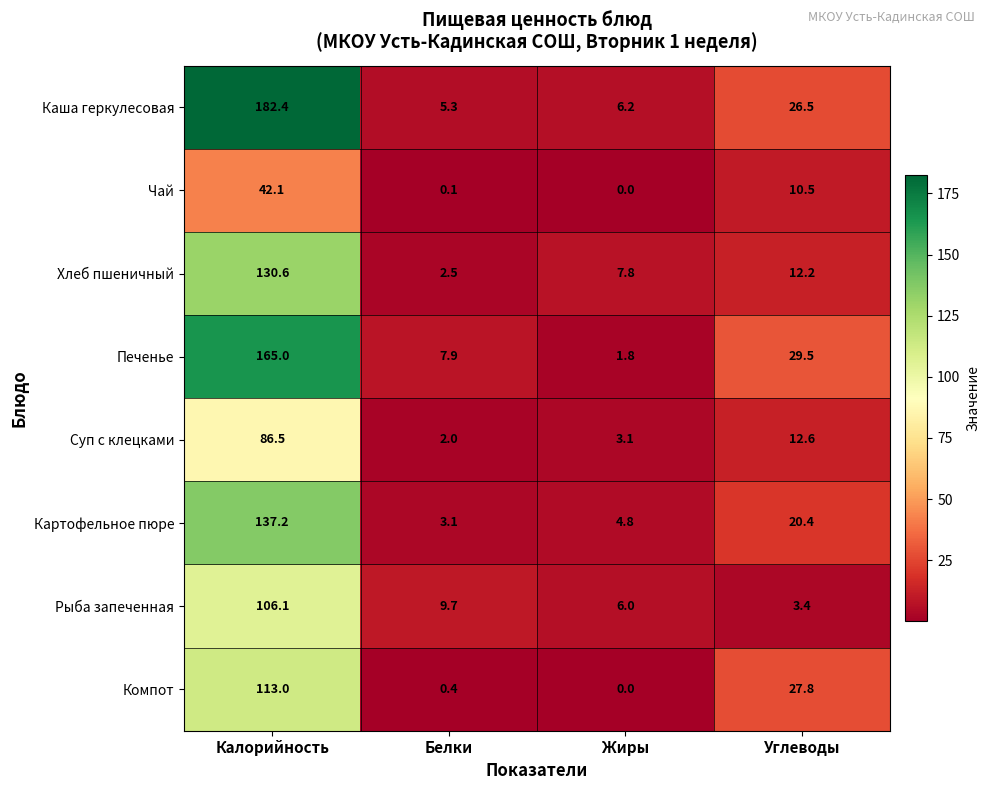

At which category does the chart reach its peak across all series?

Калорийность